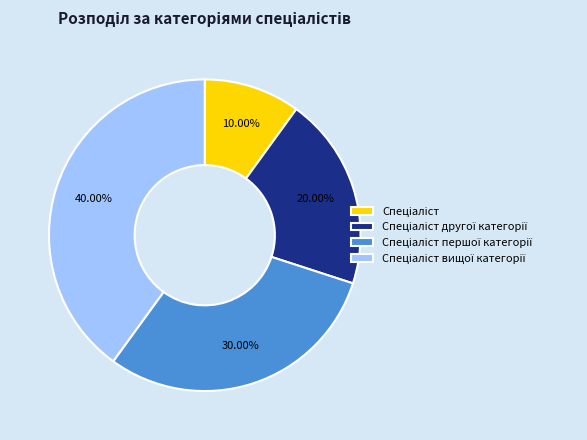

Is there any slice that represents more than half of the pie?

No